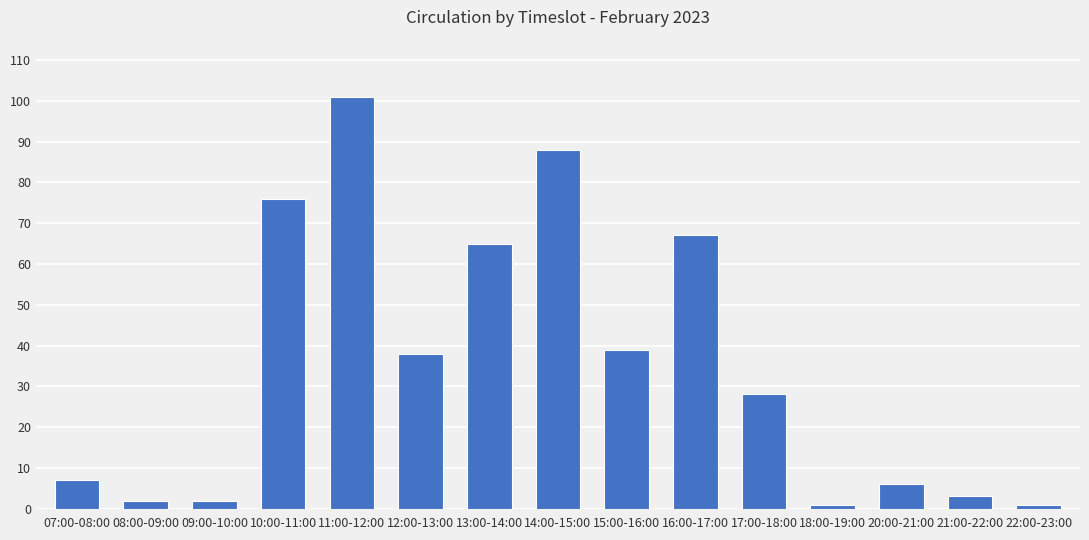

What is the difference between the values at 13:00-14:00 and 16:00-17:00?

2